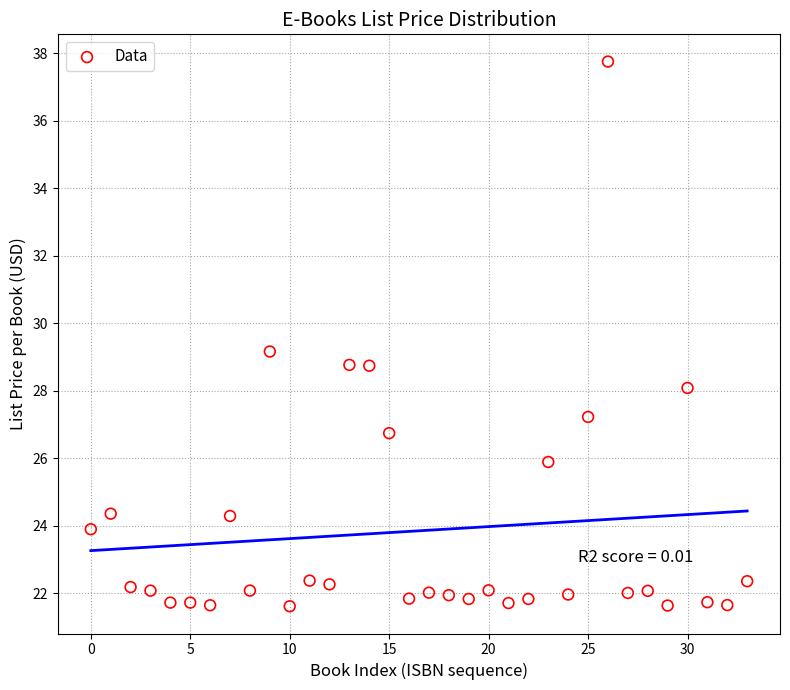

What is the range of Y values (max minus min)?

16.1